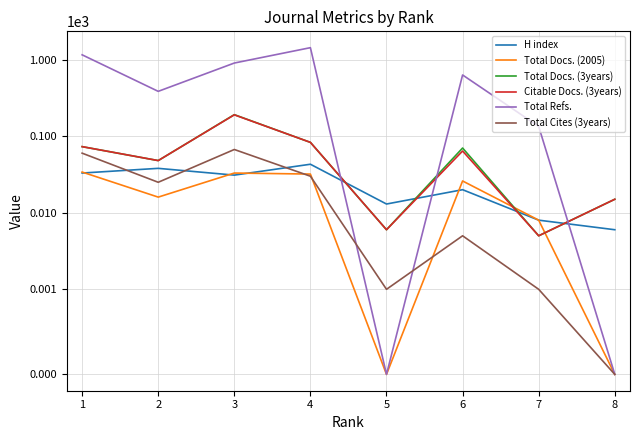

What is the average value of the Total Docs. (3years) series?

61